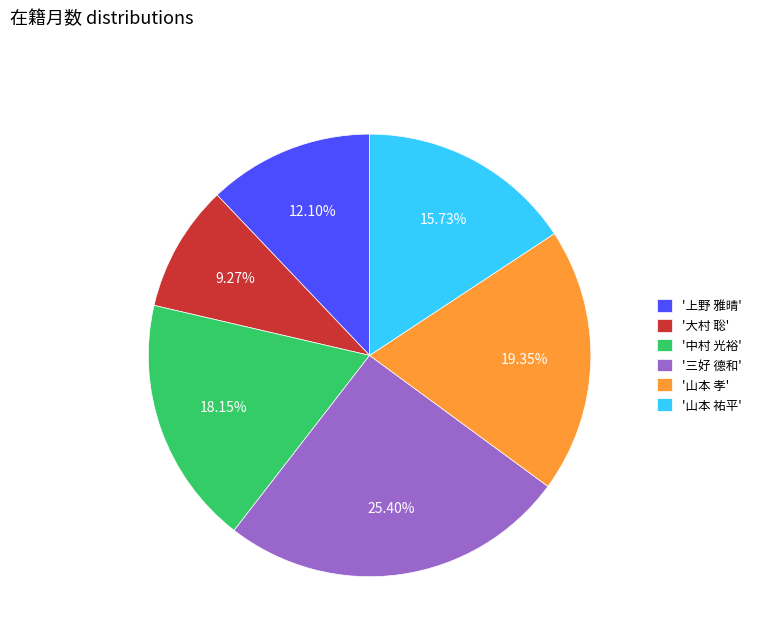

Is the sum of '山本 孝' and '大村 聡' greater than half?

No